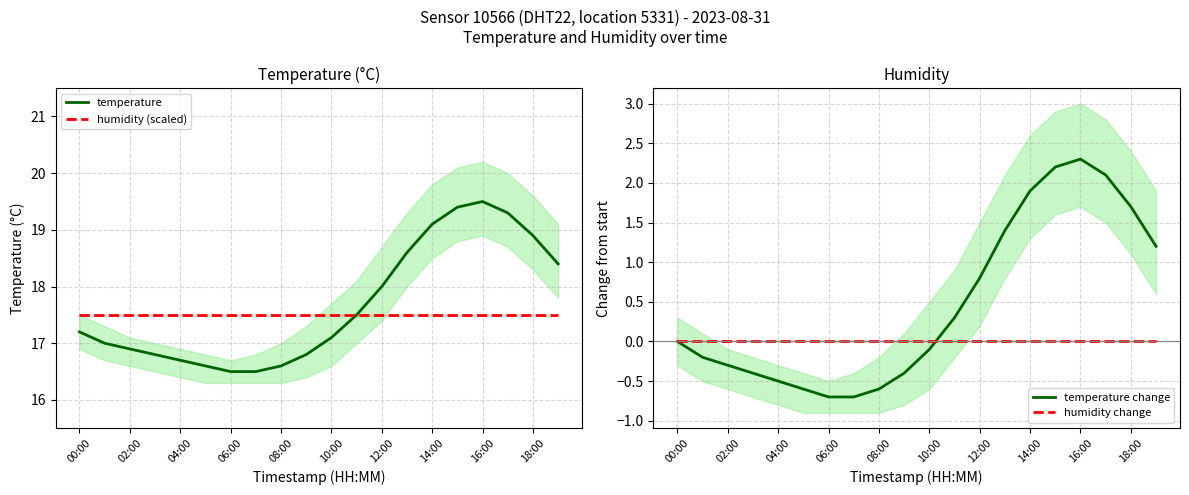

What is the highest value of the temperature series?

19.5